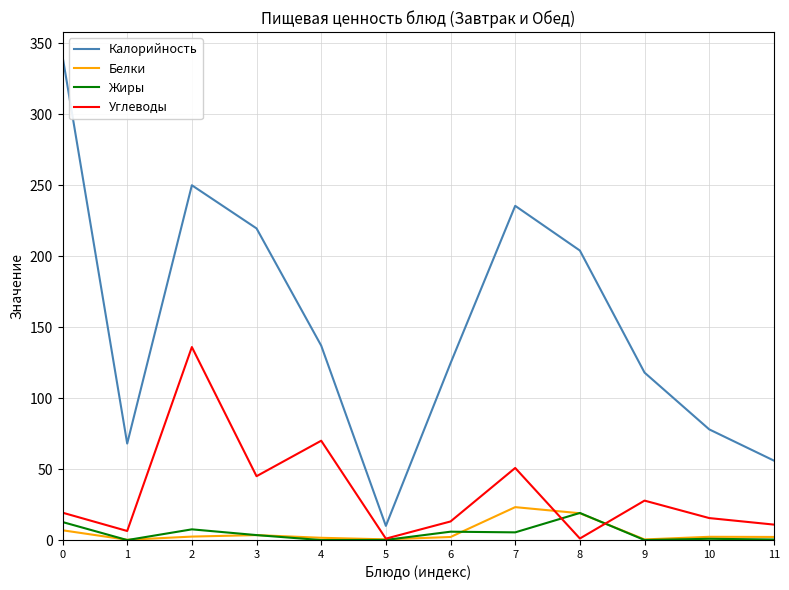

What is the lowest value of the Калорийность series?

10.0